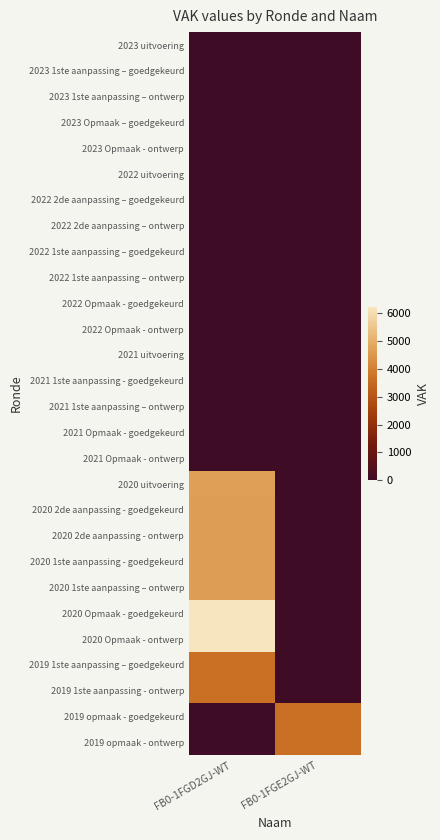

At how many categories does at least one series exceed 1014?

2